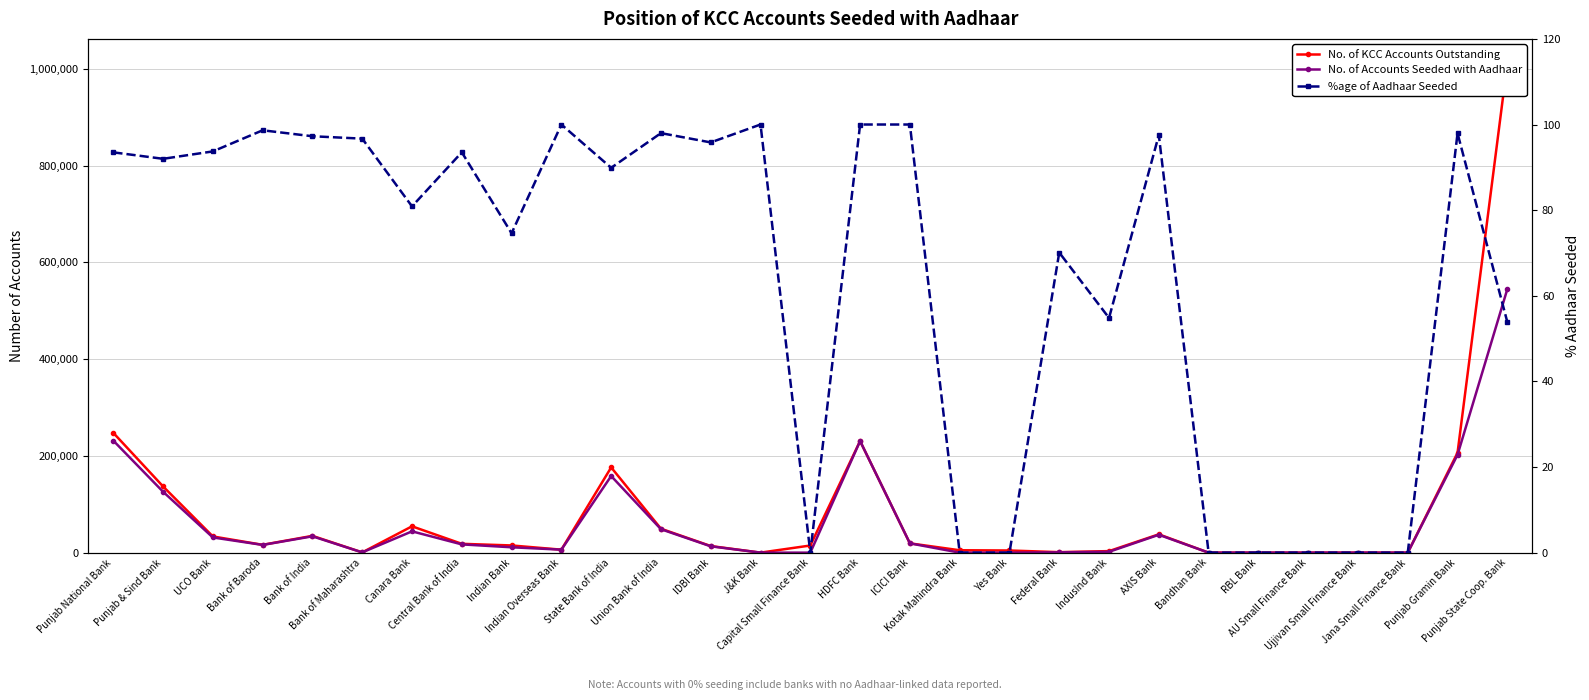

How many times do No. of Accounts Seeded with Aadhaar and %age of Aadhaar Seeded cross each other?

1